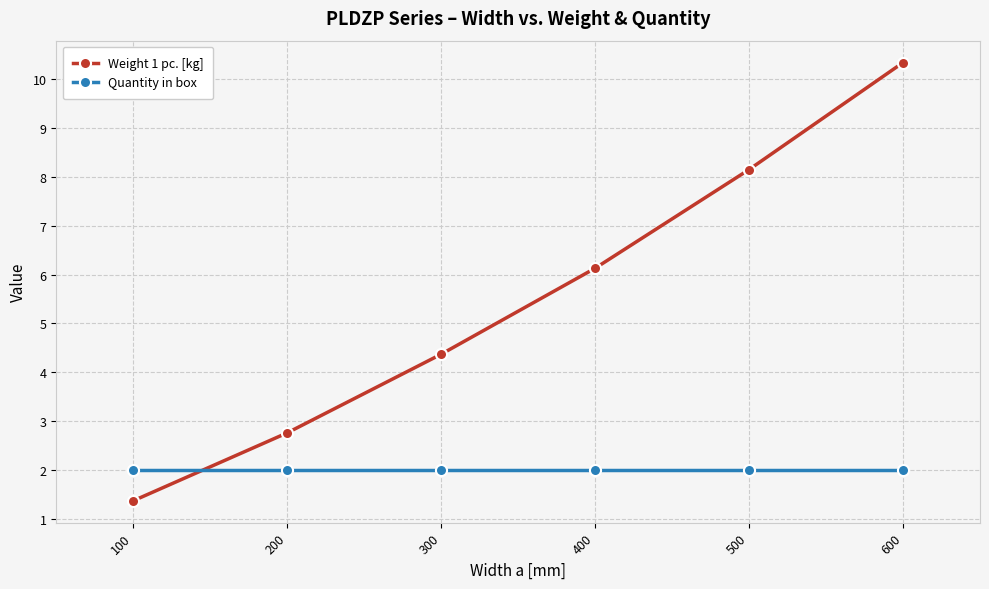

Reading right to left, extract all data points from this chart.

Weight 1 pc. [kg]: 600=10.3	500=8.2	400=6.1	300=4.4	200=2.8	100=1.4
Quantity in box: 600=2.0	500=2.0	400=2.0	300=2.0	200=2.0	100=2.0